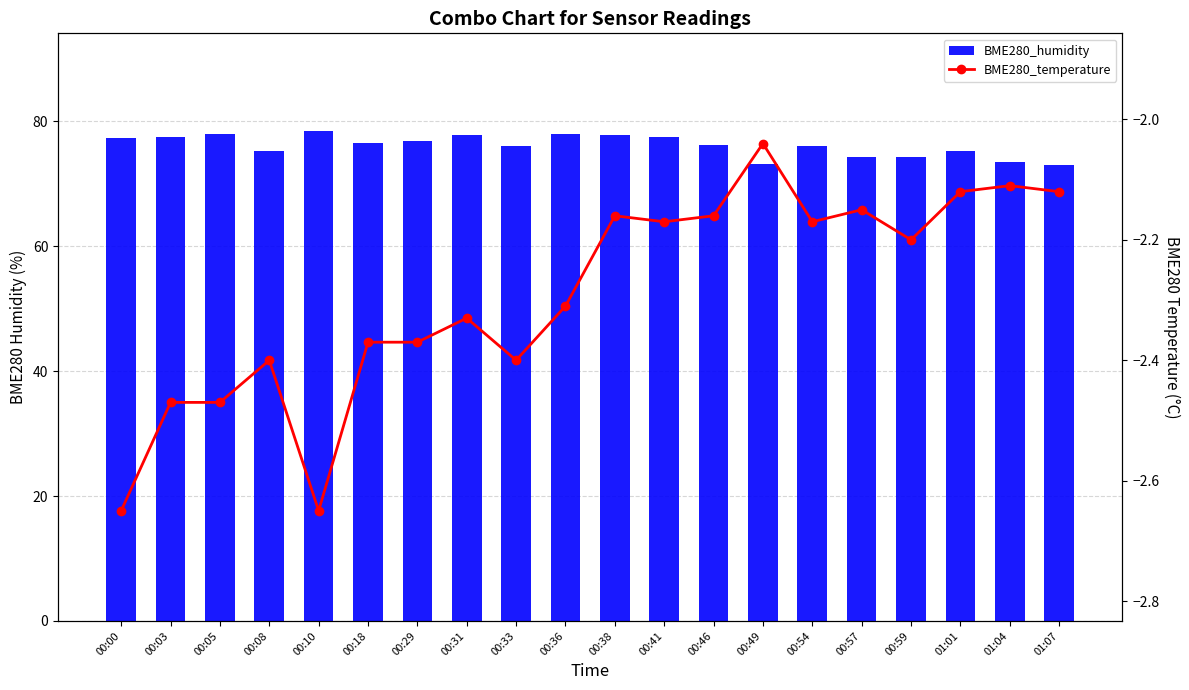

What is the spread (max minus min) of values at 00:41?

79.7